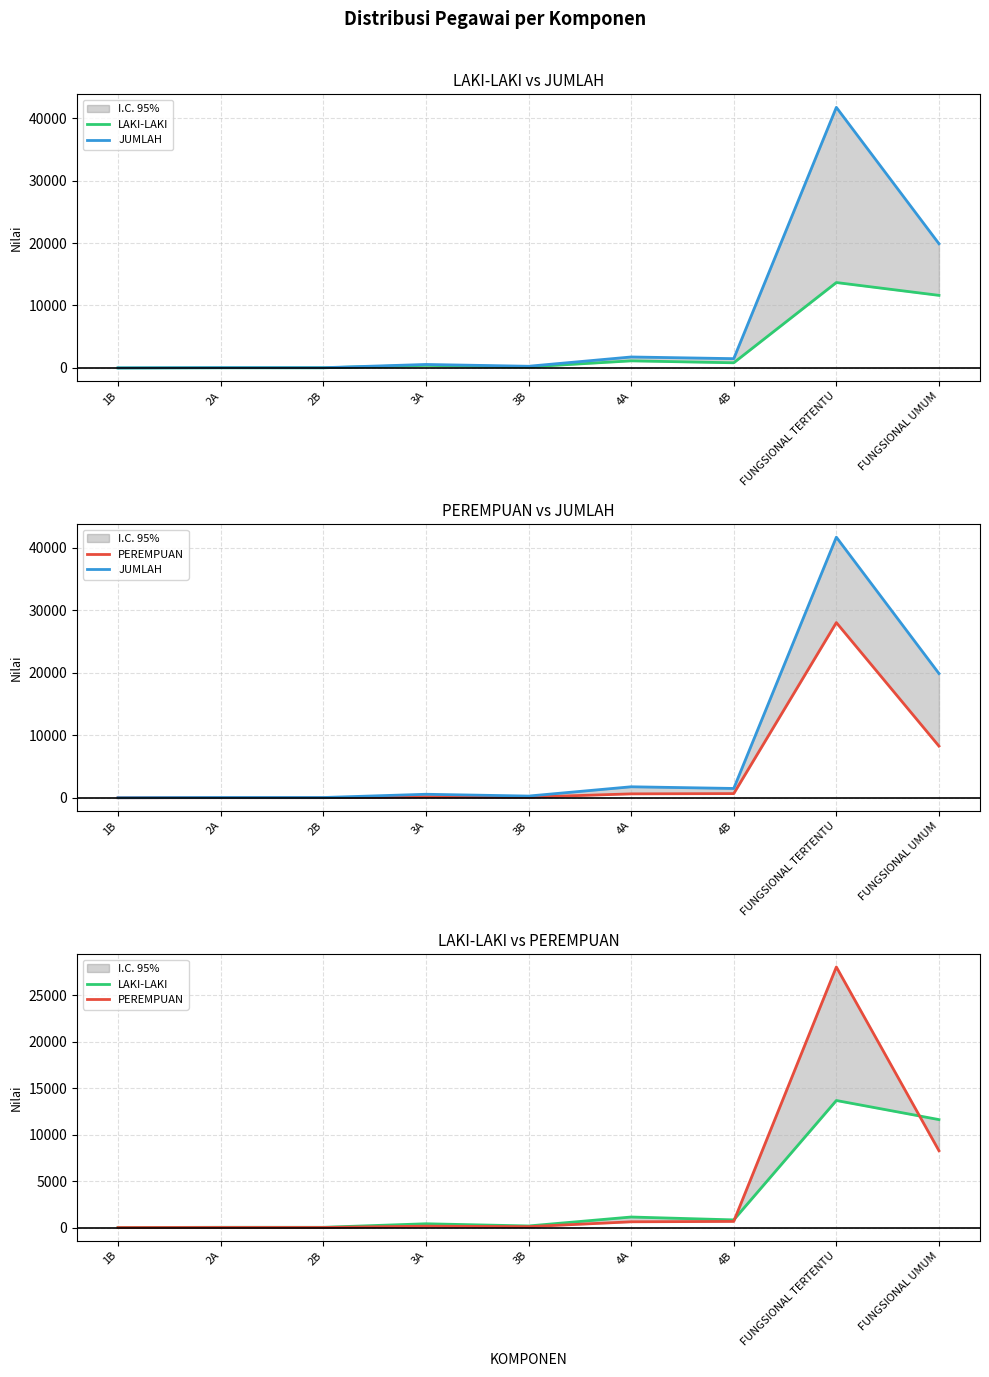

In PEREMPUAN, how many points are higher than both neighbors (excluding endpoints)?

2